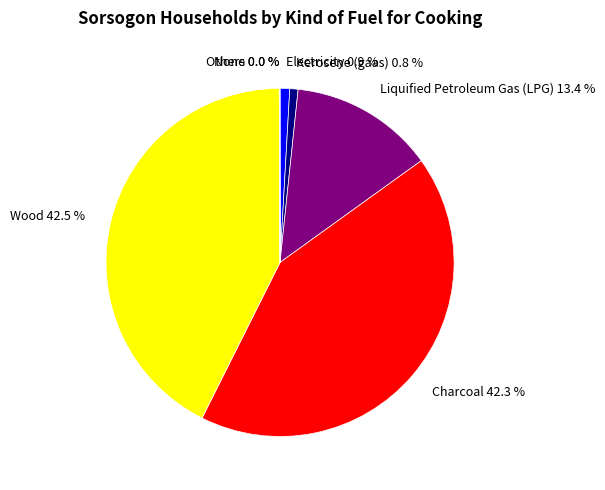

Does any single category account for the majority?

No